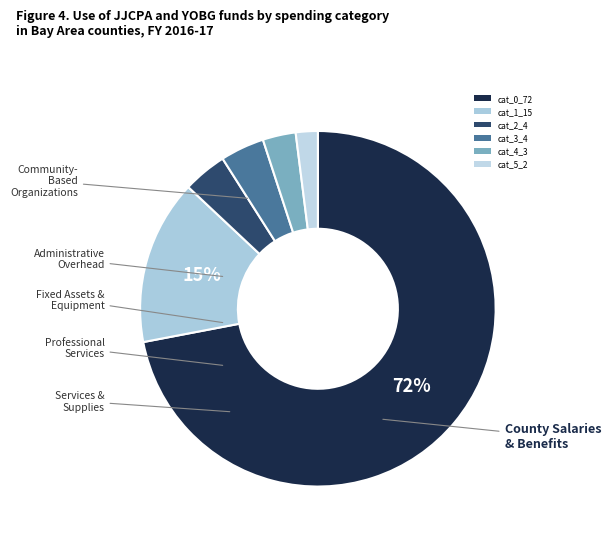

Is there a majority slice in this chart?

Yes